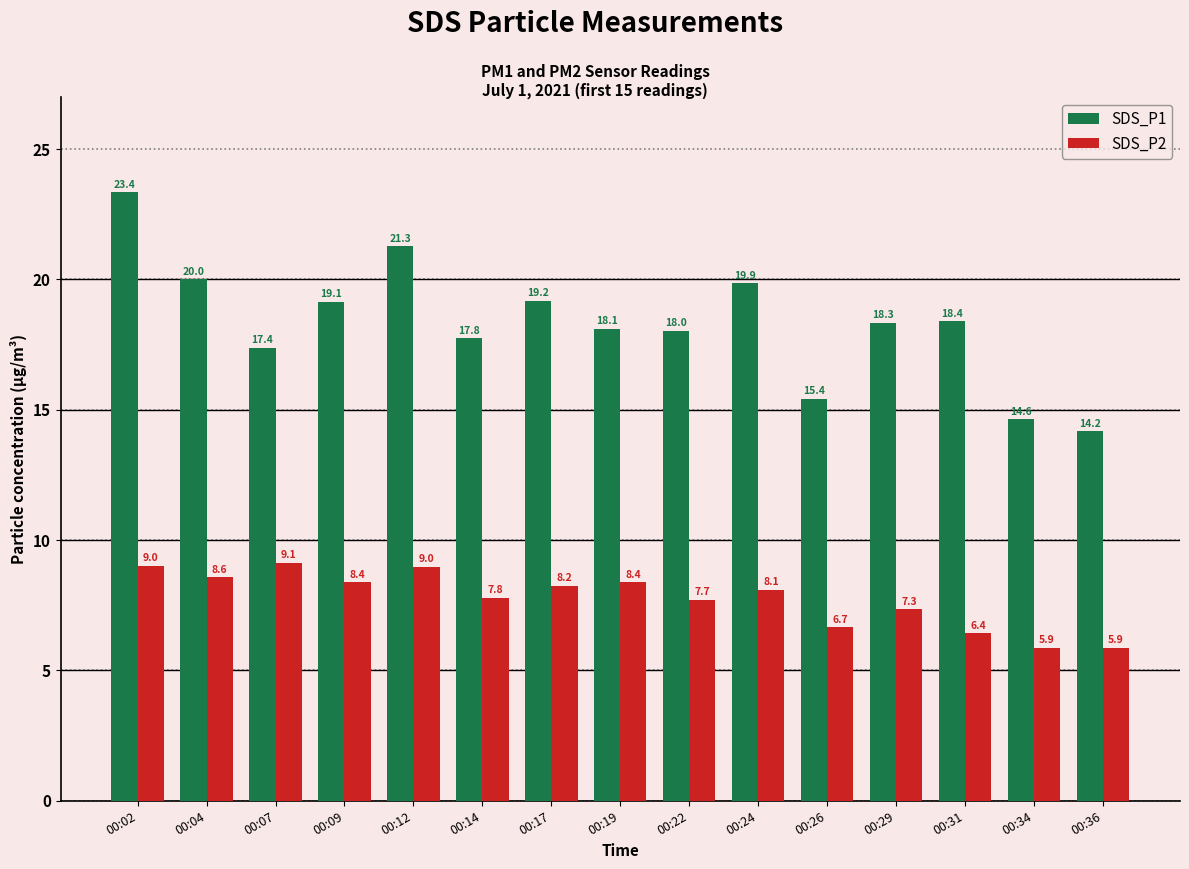

The SDS_P1 series shows 11.4 at 00:29. True or false?

False